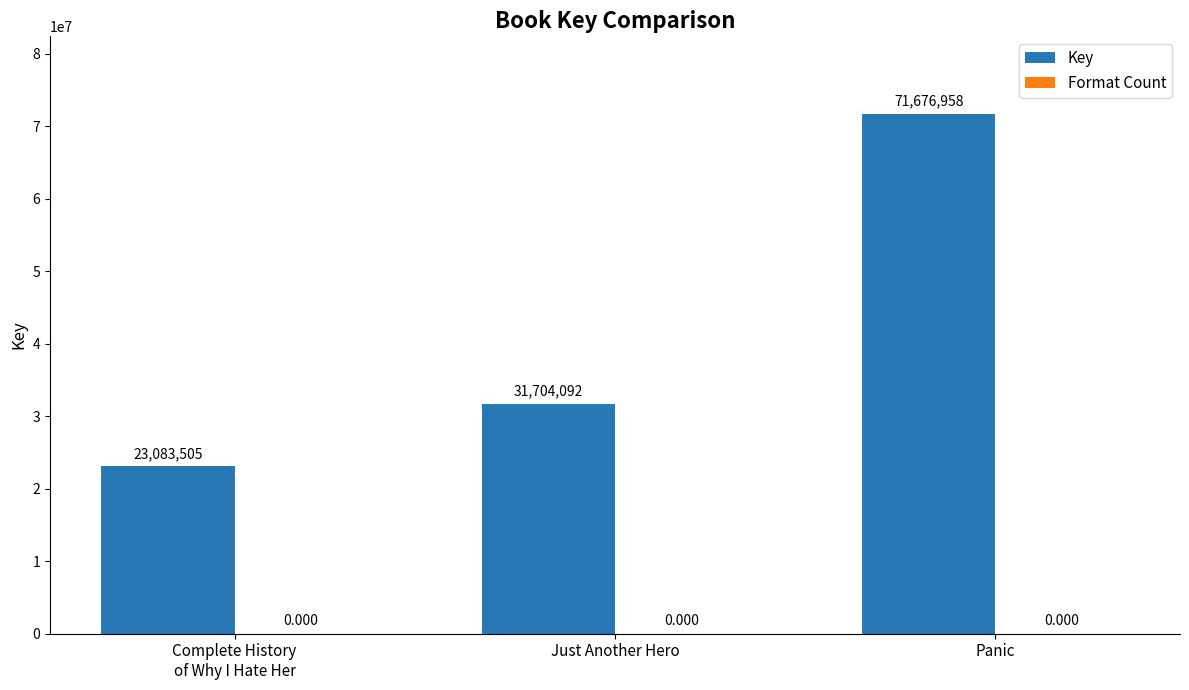

Between Panic and Just Another Hero, which is larger?

Panic